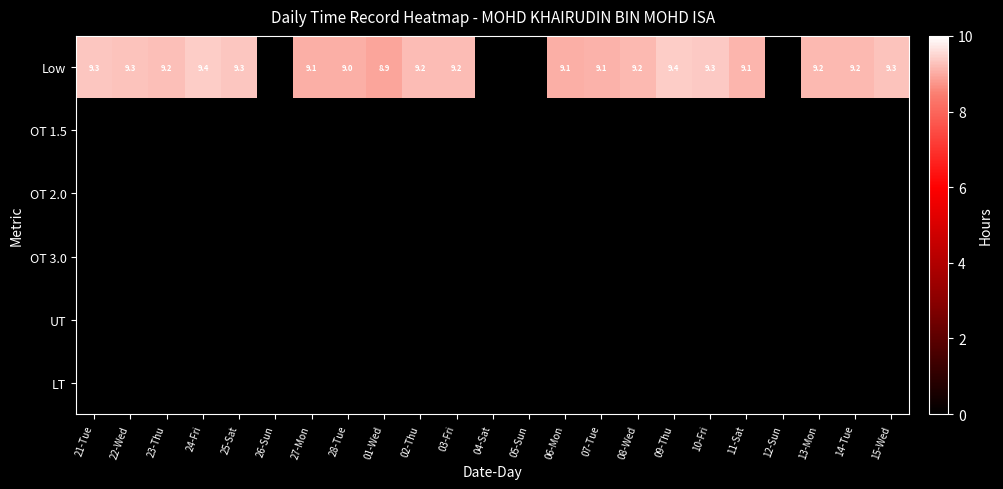

What is the sum of the Low values at 10-Fri and 01-Wed?

18.2